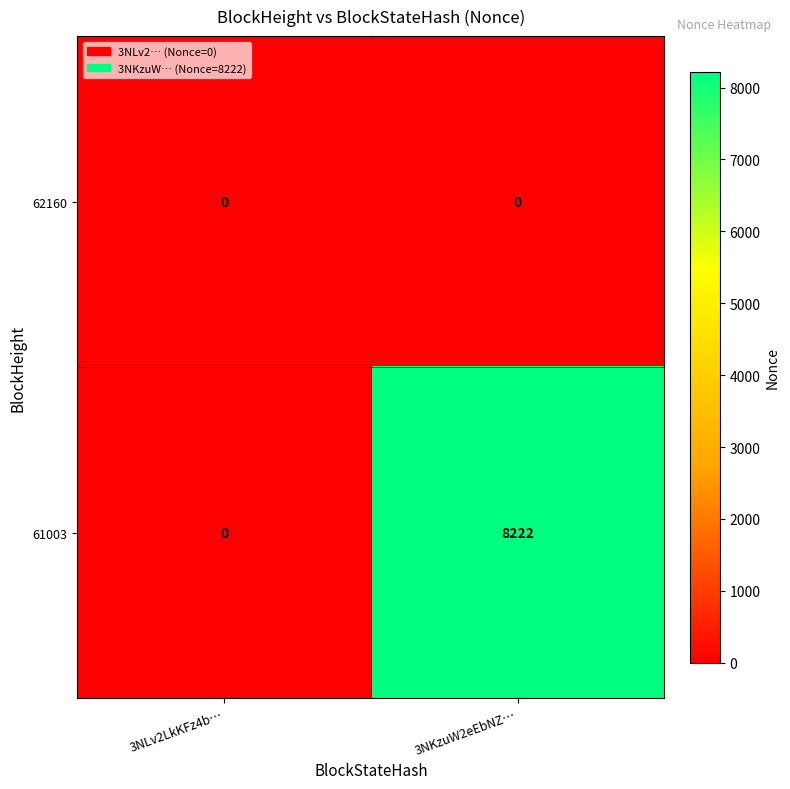

Reading left to right, list all the values displayed in this chart.

62160: 3NLv2LkKFz4b…=0	3NKzuW2eEbNZ…=0
61003: 3NLv2LkKFz4b…=0	3NKzuW2eEbNZ…=8222